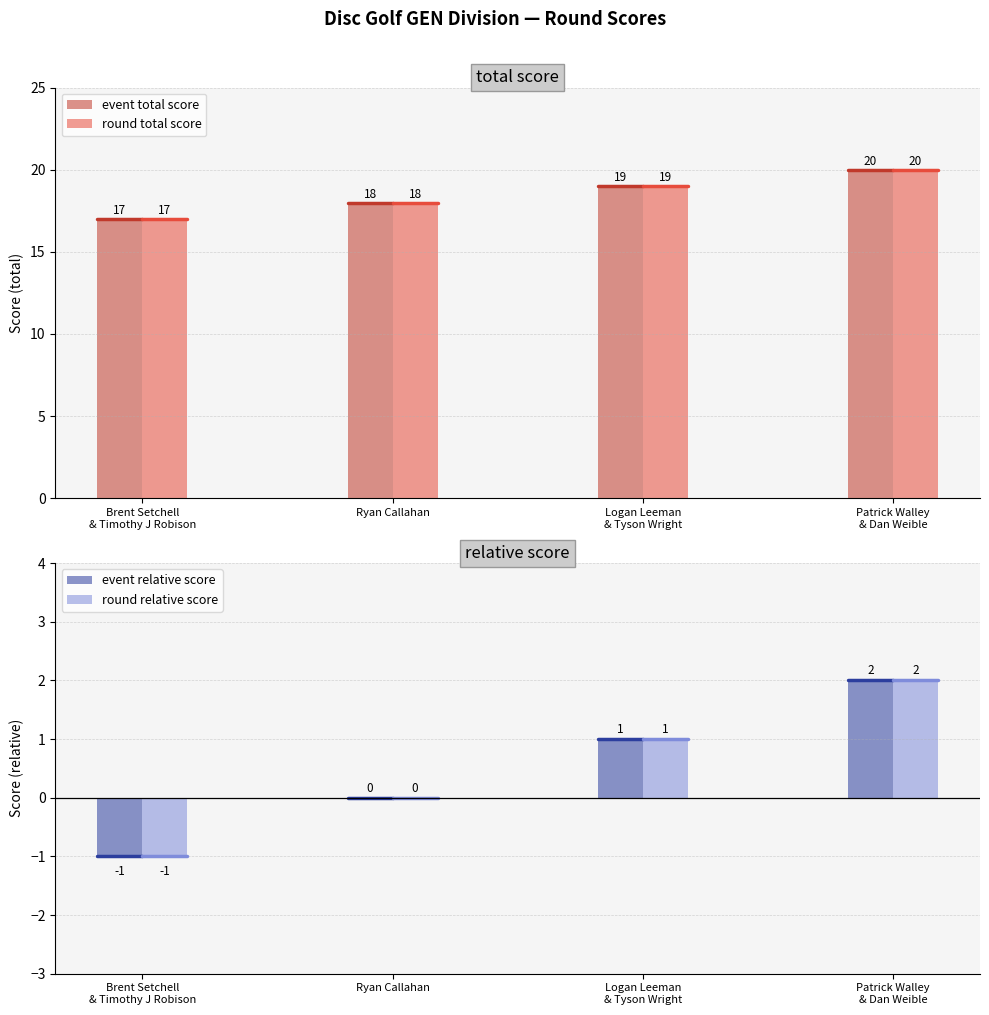

The round total score series shows 8 at Brent Setchell
& Timothy J Robison. True or false?

False